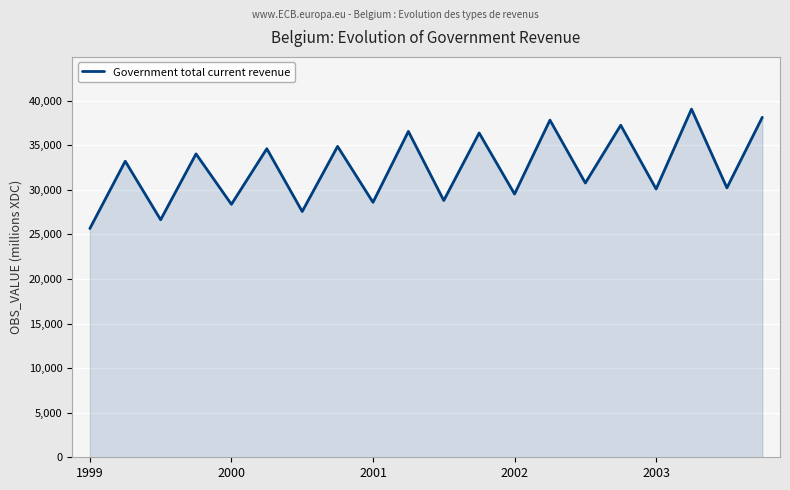

What is the difference between the second highest and second lowest values?

11487.9